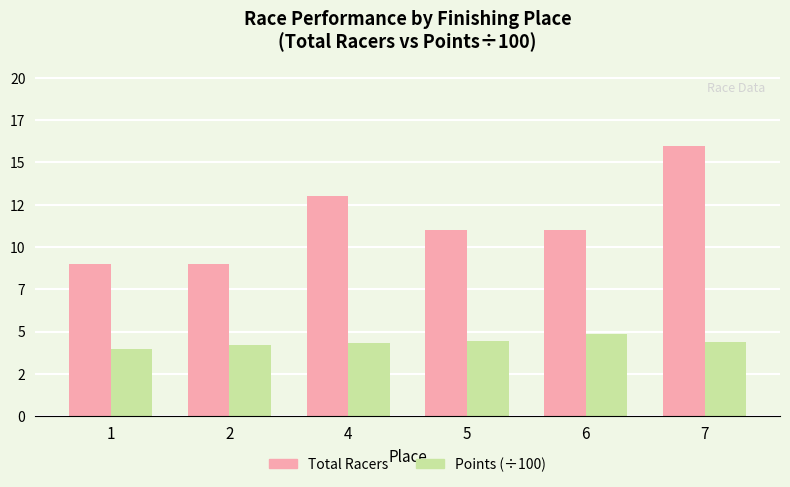

At which category is the sum across all series the highest?

7